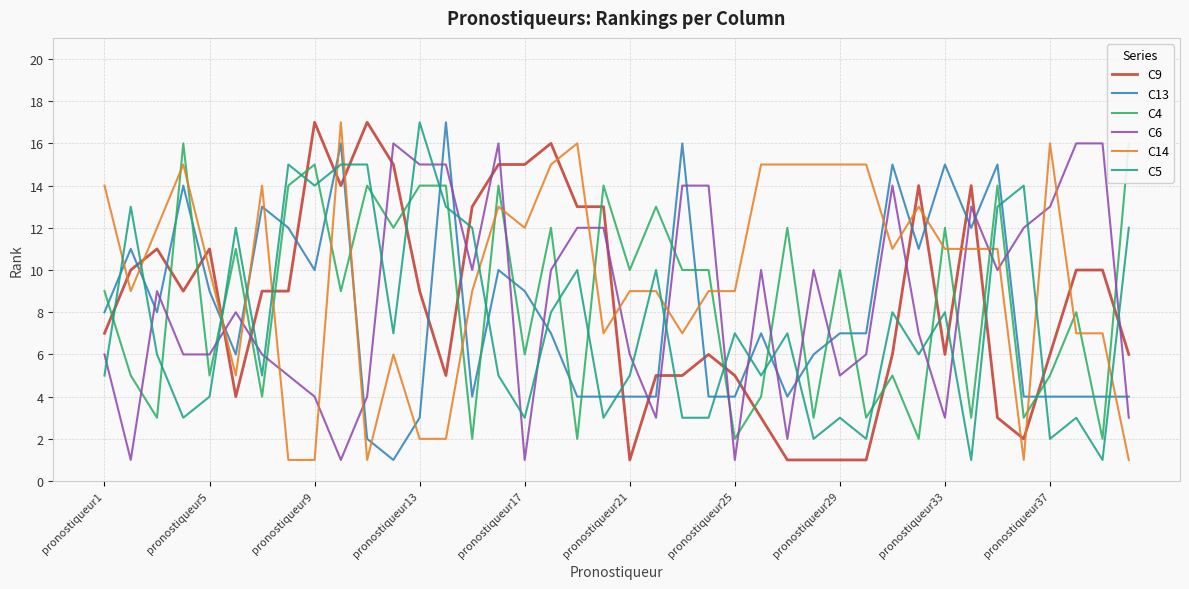

At which label does C5 reach its peak?

pronostiqueur13